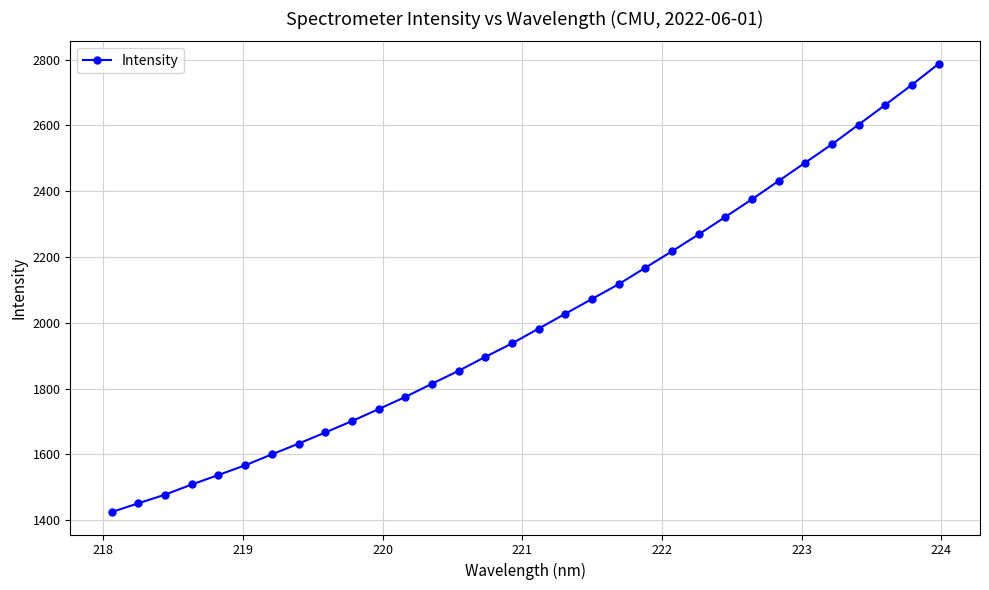

What is the minimum value shown in the chart?

1424.8